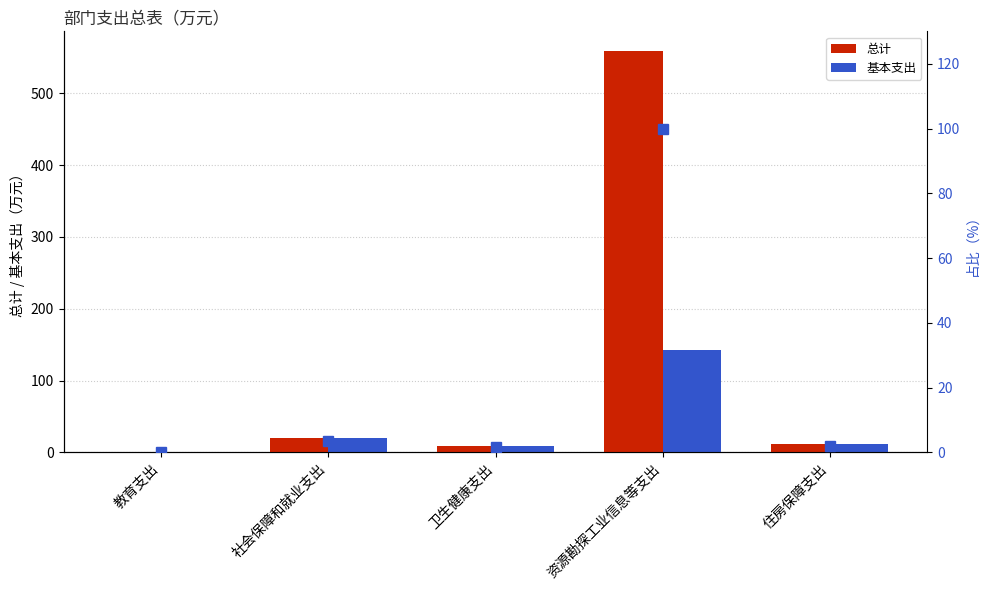

What is the sum of all 基本支出 values?

184.0